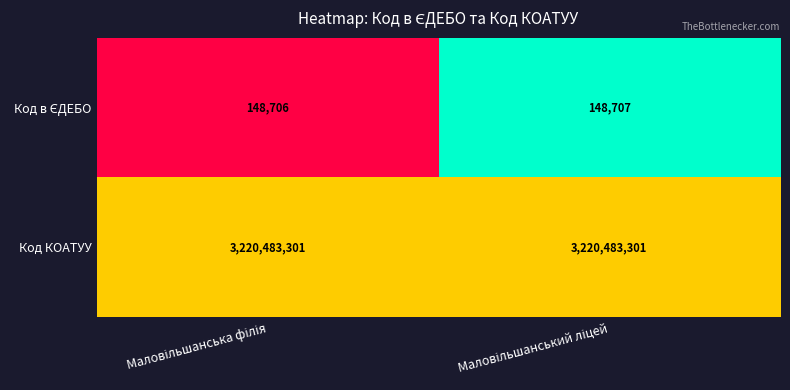

What is the average value of the Код КОАТУУ series?

3220483301